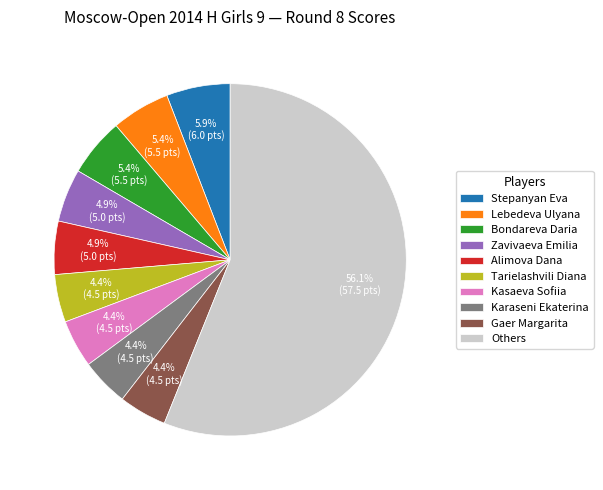

To the nearest percent, what is the average slice percentage?

10%